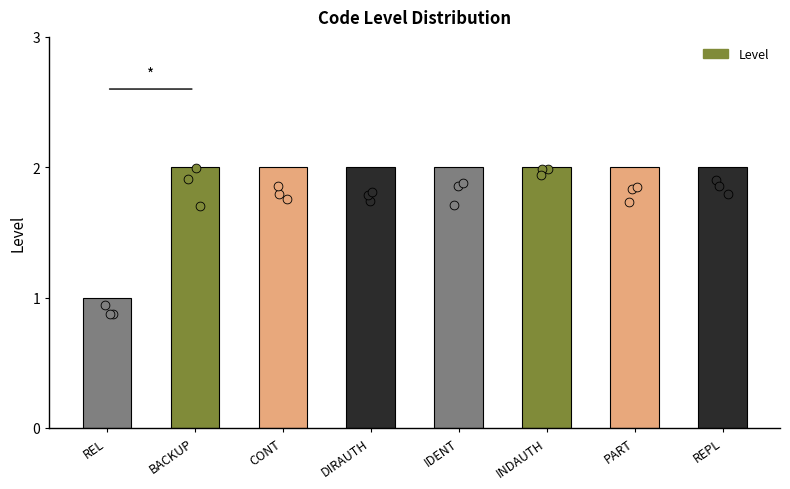

What is the change in value from REL to CONT?

+1